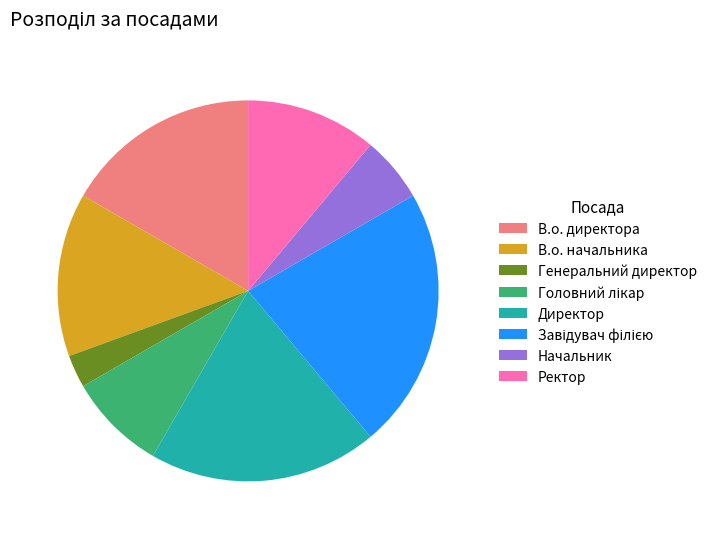

Count the number of slices in the pie.

8